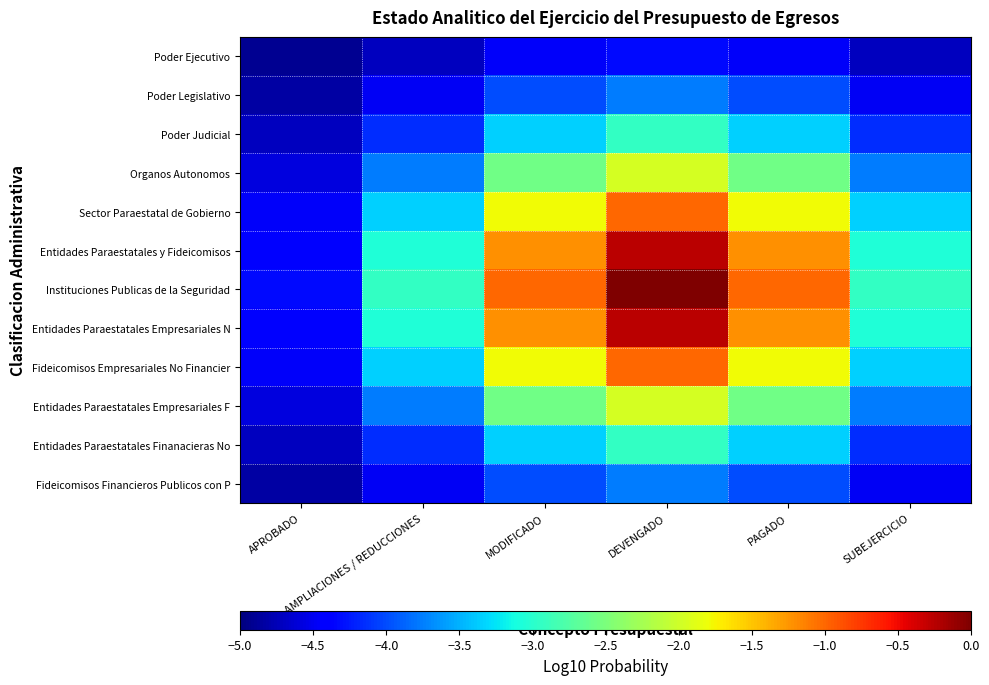

Reading right to left, what are all the values shown in this chart?

Poder Ejecutivo: SUBEJERCICIO=-4.7	PAGADO=-4.5	DEVENGADO=-4.3	MODIFICADO=-4.5	AMPLIACIONES / REDUCCIONES=-4.7	APROBADO=-4.9
Poder Legislativo: SUBEJERCICIO=-4.5	PAGADO=-4.0	DEVENGADO=-3.8	MODIFICADO=-4.0	AMPLIACIONES / REDUCCIONES=-4.5	APROBADO=-4.8
Poder Judicial: SUBEJERCICIO=-4.2	PAGADO=-3.4	DEVENGADO=-2.9	MODIFICADO=-3.4	AMPLIACIONES / REDUCCIONES=-4.2	APROBADO=-4.7
Organos Autonomos: SUBEJERCICIO=-3.8	PAGADO=-2.6	DEVENGADO=-2.0	MODIFICADO=-2.6	AMPLIACIONES / REDUCCIONES=-3.8	APROBADO=-4.6
Sector Paraestatal de Gobierno: SUBEJERCICIO=-3.4	PAGADO=-1.8	DEVENGADO=-1.0	MODIFICADO=-1.8	AMPLIACIONES / REDUCCIONES=-3.4	APROBADO=-4.5
Entidades Paraestatales y Fideicomisos: SUBEJERCICIO=-3.1	PAGADO=-1.2	DEVENGADO=-0.3	MODIFICADO=-1.2	AMPLIACIONES / REDUCCIONES=-3.1	APROBADO=-4.4
Instituciones Publicas de la Seguridad: SUBEJERCICIO=-2.9	PAGADO=-1.0	DEVENGADO=0.0	MODIFICADO=-1.0	AMPLIACIONES / REDUCCIONES=-2.9	APROBADO=-4.3
Entidades Paraestatales Empresariales N: SUBEJERCICIO=-3.1	PAGADO=-1.2	DEVENGADO=-0.3	MODIFICADO=-1.2	AMPLIACIONES / REDUCCIONES=-3.1	APROBADO=-4.4
Fideicomisos Empresariales No Financier: SUBEJERCICIO=-3.4	PAGADO=-1.8	DEVENGADO=-1.0	MODIFICADO=-1.8	AMPLIACIONES / REDUCCIONES=-3.4	APROBADO=-4.5
Entidades Paraestatales Empresariales F: SUBEJERCICIO=-3.8	PAGADO=-2.6	DEVENGADO=-2.0	MODIFICADO=-2.6	AMPLIACIONES / REDUCCIONES=-3.8	APROBADO=-4.6
Entidades Paraestatales Finanacieras No: SUBEJERCICIO=-4.2	PAGADO=-3.4	DEVENGADO=-2.9	MODIFICADO=-3.4	AMPLIACIONES / REDUCCIONES=-4.2	APROBADO=-4.7
Fideicomisos Financieros Publicos con P: SUBEJERCICIO=-4.5	PAGADO=-4.0	DEVENGADO=-3.8	MODIFICADO=-4.0	AMPLIACIONES / REDUCCIONES=-4.5	APROBADO=-4.8